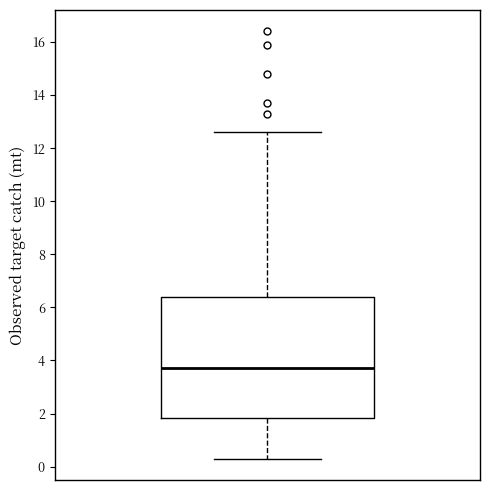

Where does the median line of the box sit on the y-axis? The values are not printed on the chart, so give them approximately, as read against the axis.

3.8